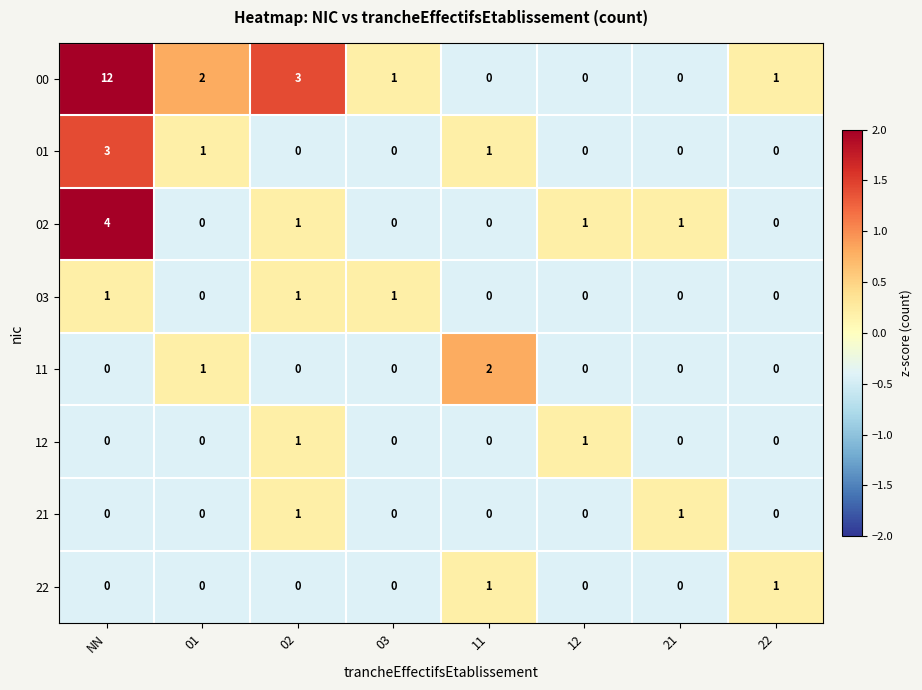

At how many categories does at least one series exceed 0?

8